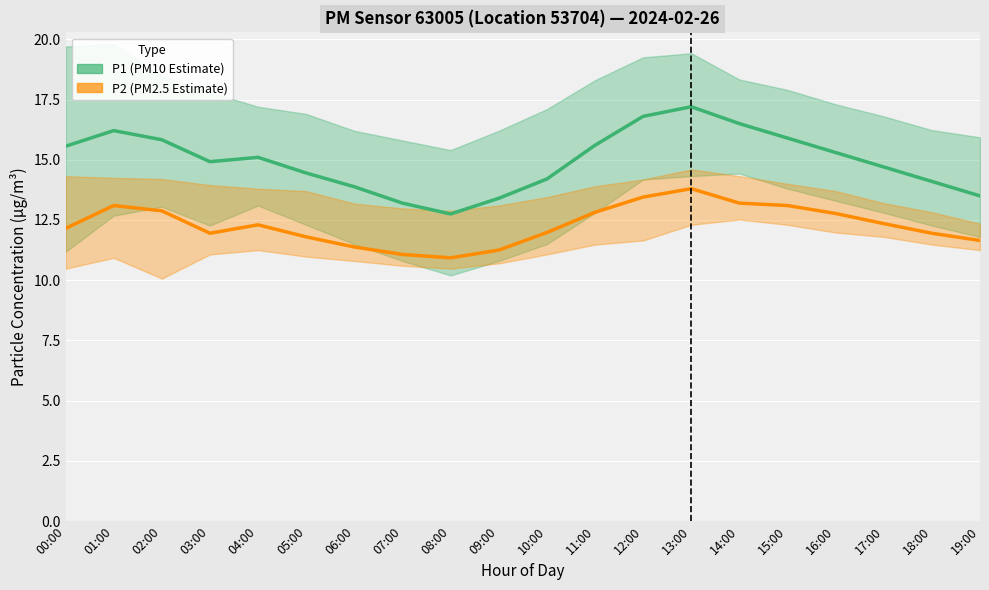

Which series has the largest range (max minus min)?

P1 (Estimate)